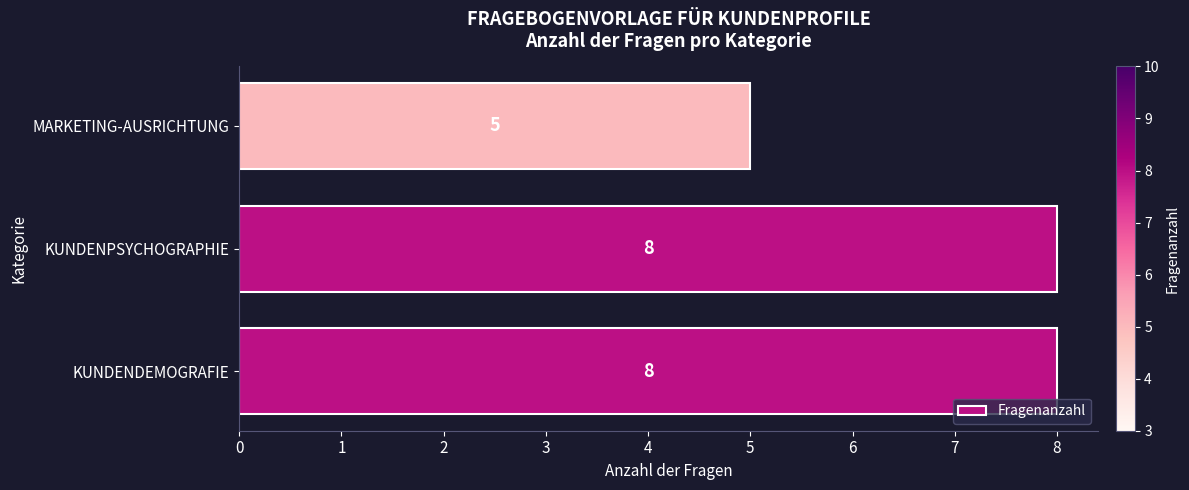

Does the chart contain stacked bars?

No